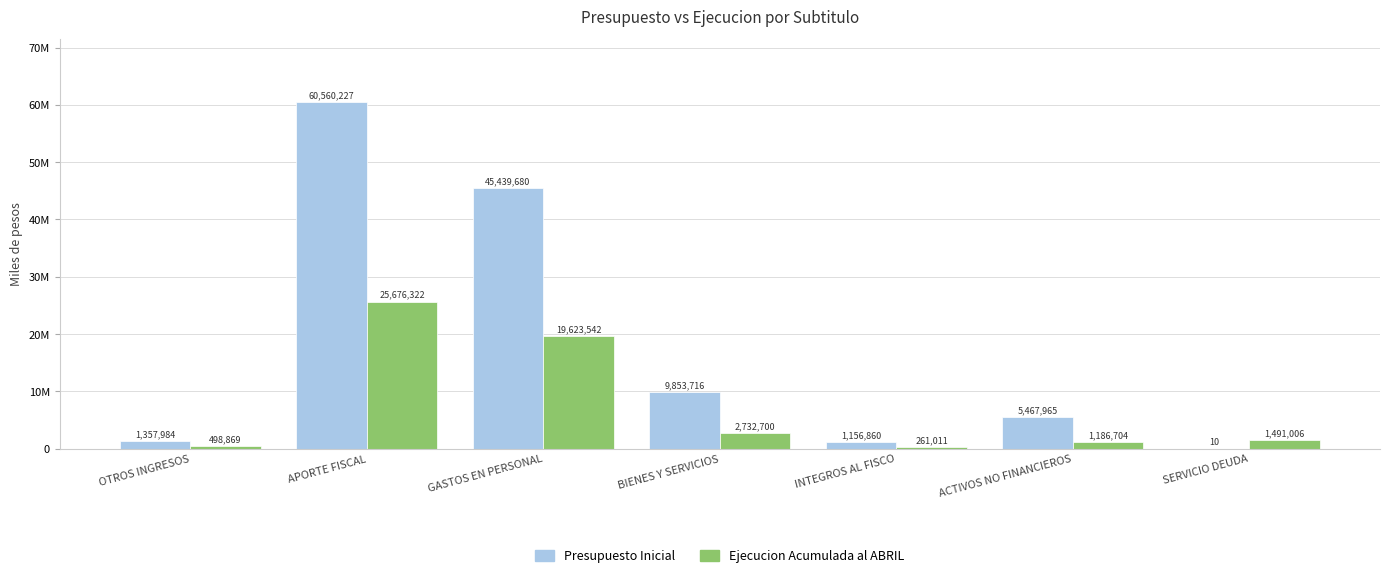

What is the label of the 6th bar from the left?

ACTIVOS NO FINANCIEROS